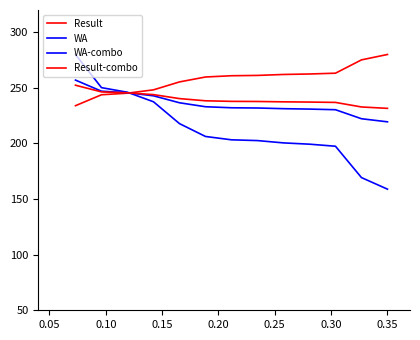

What is the maximum value for WA-combo?

257.0